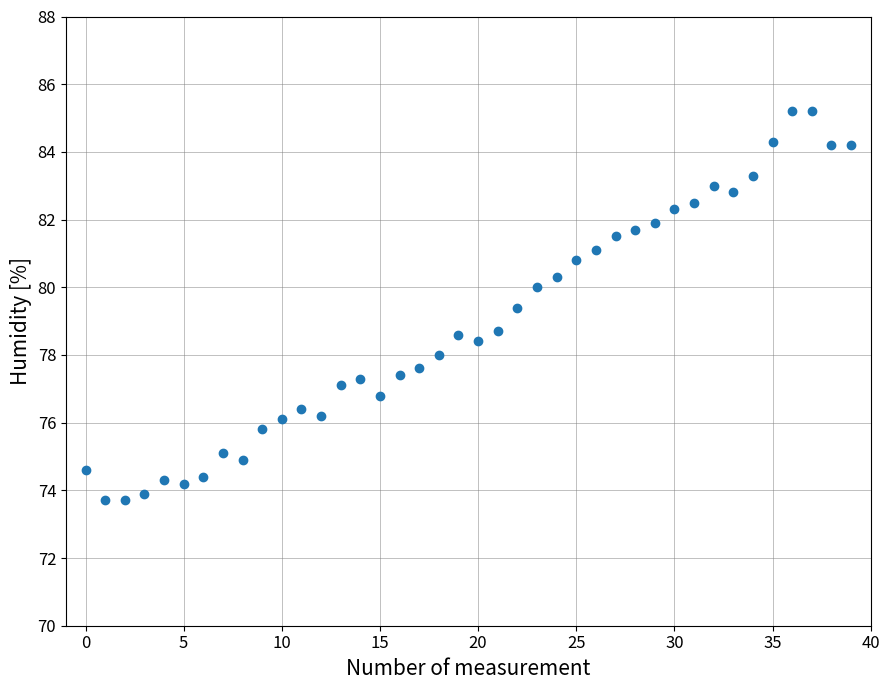

How many points are shown in the scatter plot?

40